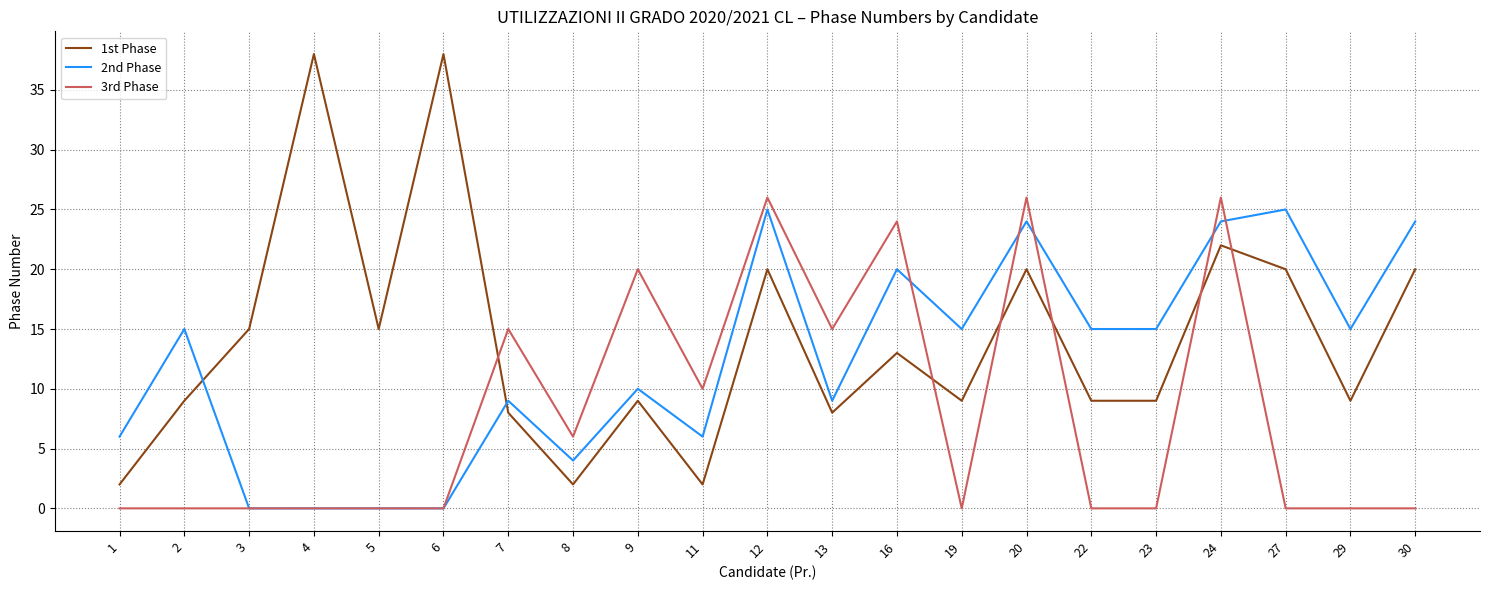

What is the maximum value for 2nd Phase?

25